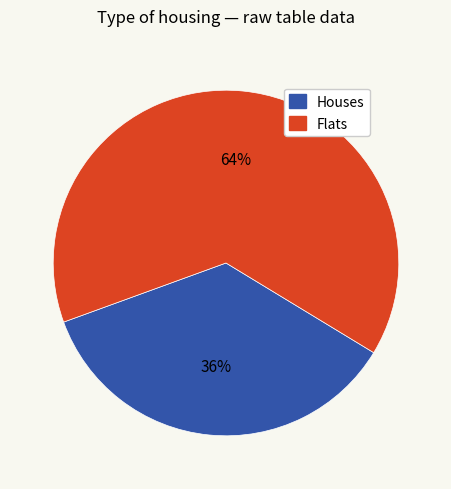

Is there a majority slice in this chart?

Yes